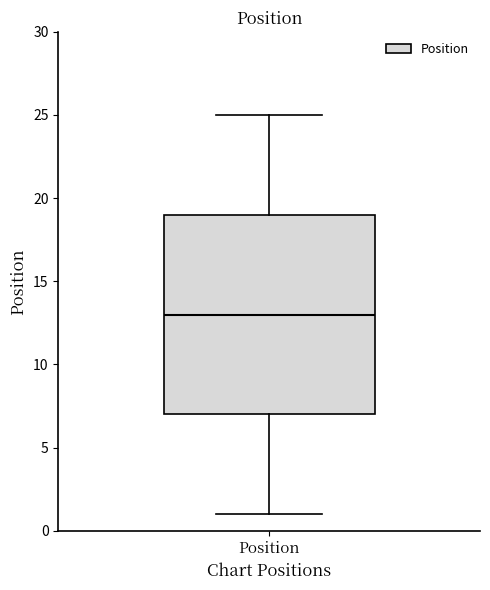

Read this box plot against the y-axis: the position of the median line, the range covered by the box, and the ends of both whiskers. The values are not printed on the chart, so give them approximately, as read against the axis.

median 13, box 7 to 19, whiskers 1 to 25